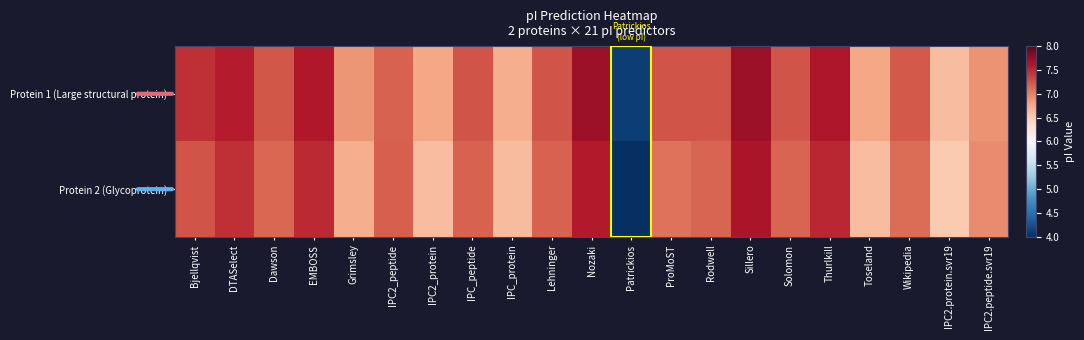

At which category is the sum across all series the highest?

Sillero